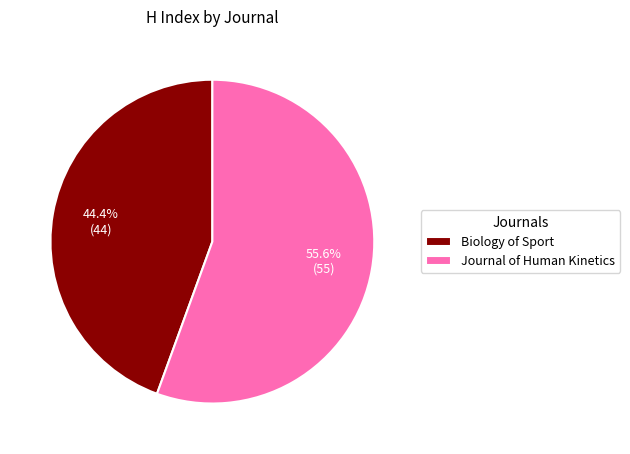

To the nearest percent, what is the difference between the largest and smallest slice percentages?

11%